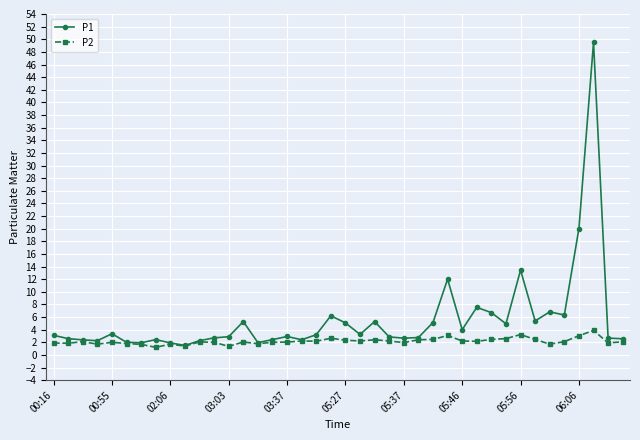

Rank the series by their maximum value, from highest to lowest.

P1, P2